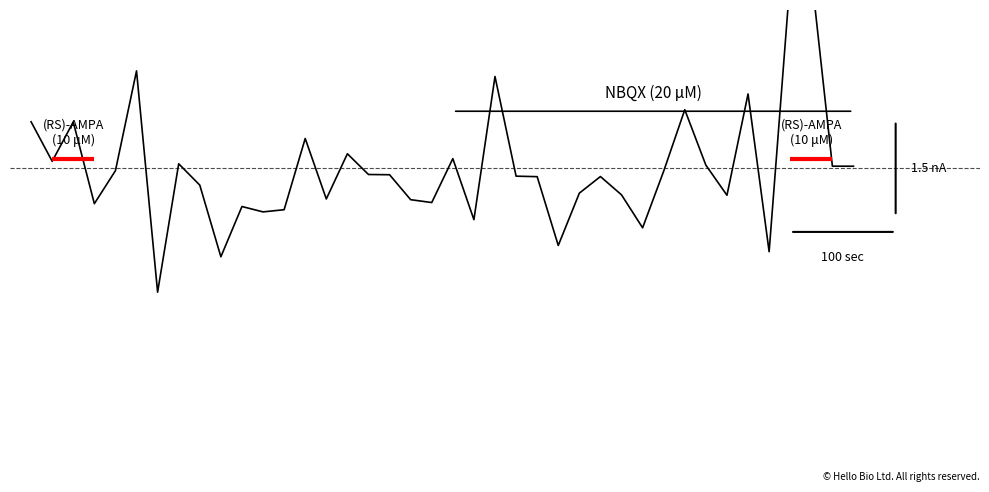

Reading left to right, what are all the values shown in this chart?

0=0.7	1=0.1	2=0.7	3=-0.6	4=-0.0	5=1.5	6=-1.9	7=0.1	8=-0.3	9=-1.4	10=-0.6	11=-0.7	12=-0.7	13=0.5	14=-0.5	15=0.2	16=-0.1	17=-0.1	18=-0.5	19=-0.5	20=0.2	21=-0.8	22=1.4	23=-0.1	24=-0.1	25=-1.2	26=-0.4	27=-0.1	28=-0.4	29=-0.9	30=-0.0	31=0.9	32=0.1	33=-0.4	34=1.2	35=-1.3	36=3.0	37=3.1	38=0.0	39=0.0